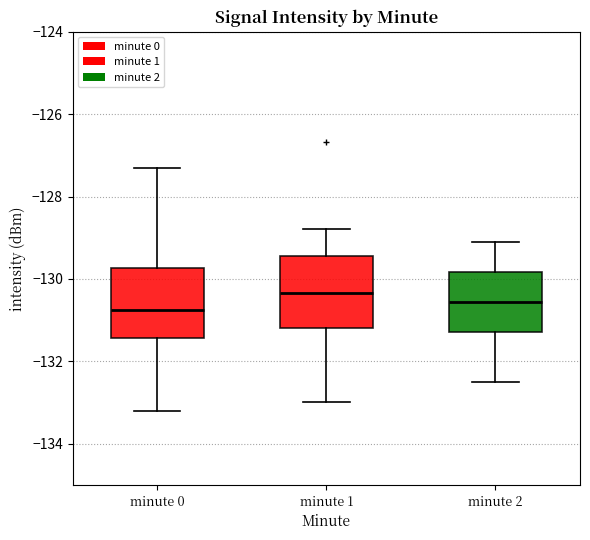

Which box has the lowest median line?

minute 0